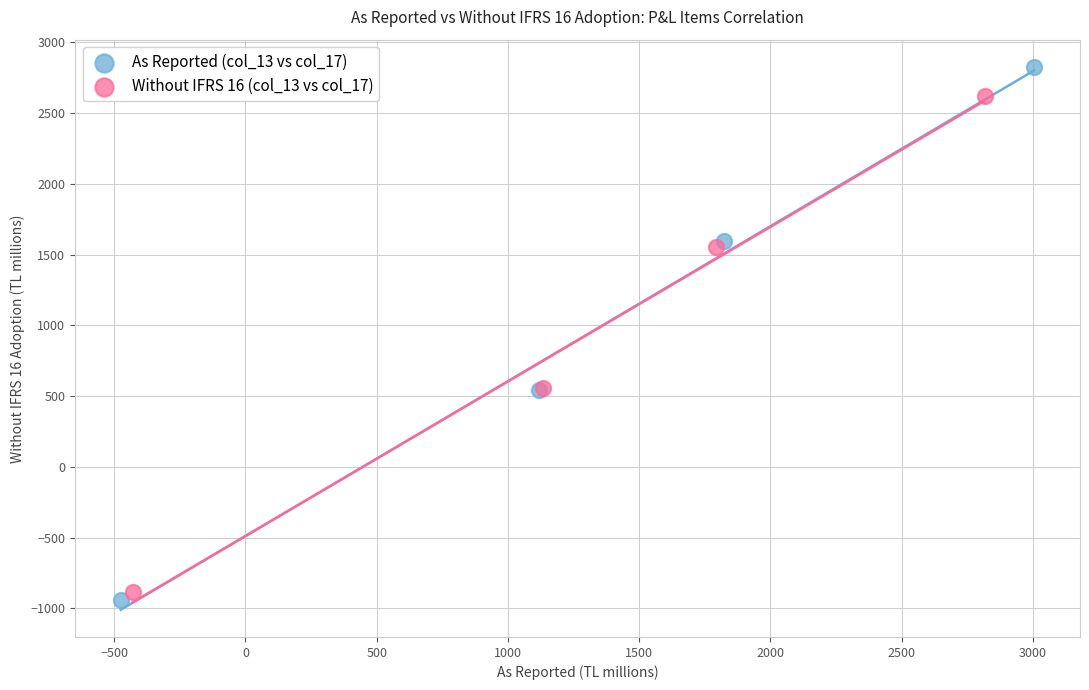

Which series reaches the minimum Y coordinate?

As Reported (col_13 vs col_17)